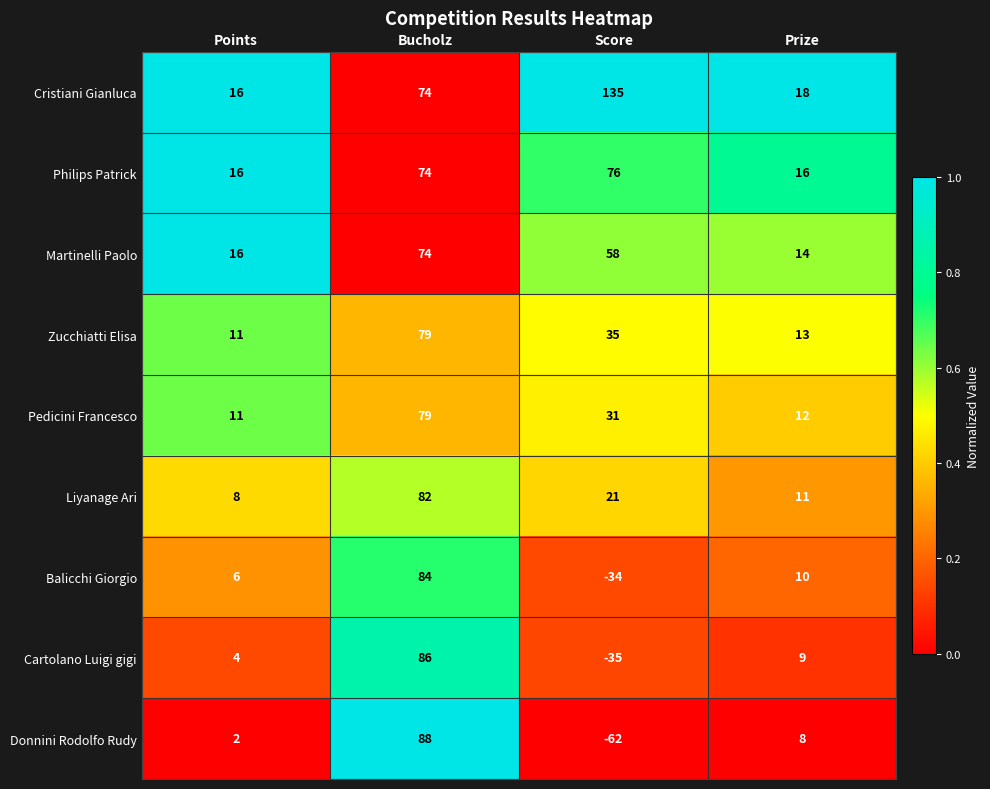

True or false: Balicchi Giorgio has a value of 134 at Bucholz.

False